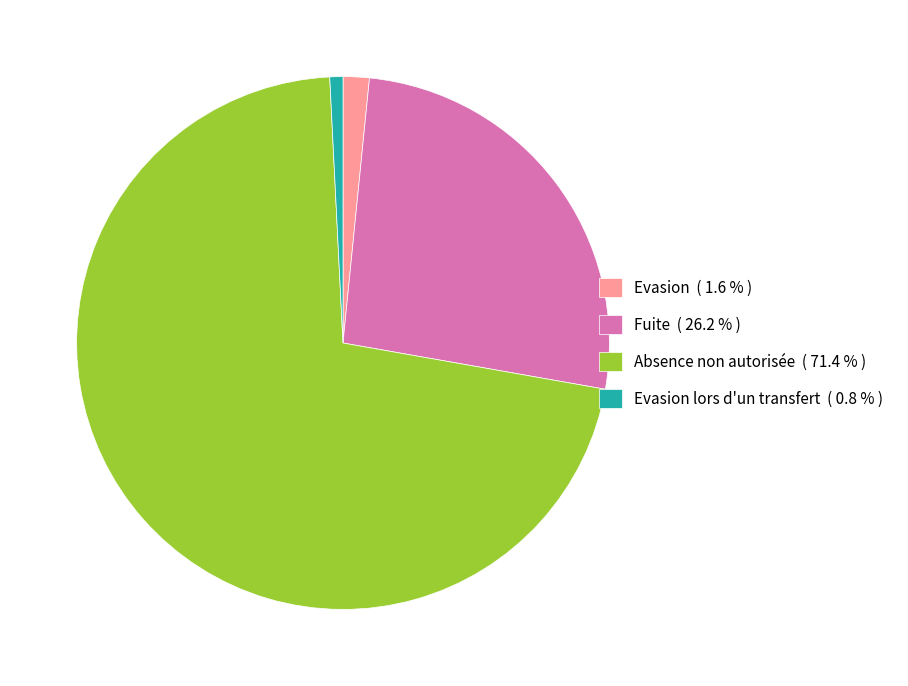

What is the ratio of the value at Absence non autorisée ( 71.4 % ) to the value at Fuite ( 26.2 % )?

2.7